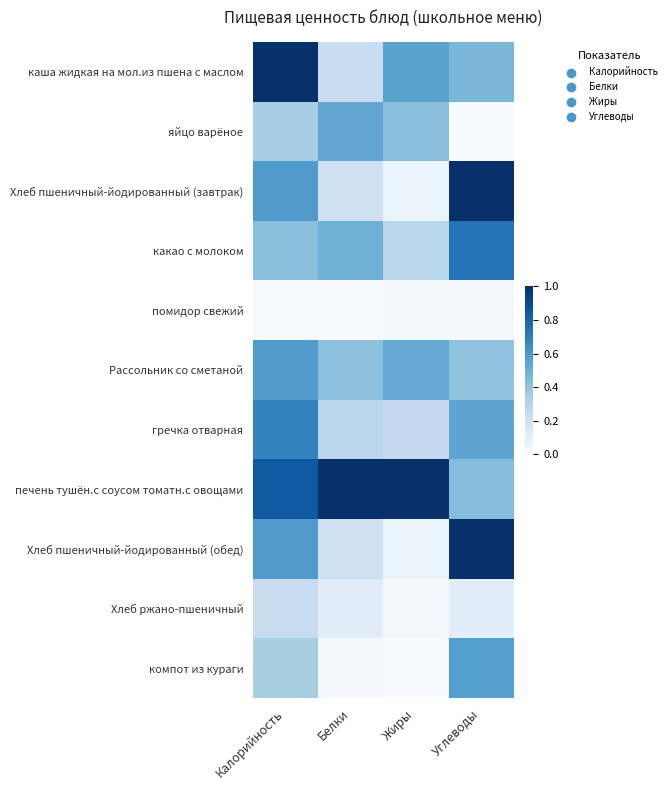

Reading right to left, extract all data points from this chart.

каша жидкая на мол.из пшена с маслом: Углеводы=0.5	Жиры=0.5	Белки=0.2	Калорийность=1.0
яйцо варёное: Углеводы=0.0	Жиры=0.4	Белки=0.5	Калорийность=0.3
Хлеб пшеничный-йодированный (завтрак): Углеводы=1.0	Жиры=0.1	Белки=0.2	Калорийность=0.6
какао с молоком: Углеводы=0.7	Жиры=0.3	Белки=0.5	Калорийность=0.4
помидор свежий: Углеводы=0.0	Жиры=0.0	Белки=0.0	Калорийность=0.0
Рассольник со сметаной: Углеводы=0.4	Жиры=0.5	Белки=0.4	Калорийность=0.6
гречка отварная: Углеводы=0.5	Жиры=0.3	Белки=0.3	Калорийность=0.7
печень тушён.с соусом томатн.с овощами: Углеводы=0.4	Жиры=1.0	Белки=1.0	Калорийность=0.8
Хлеб пшеничный-йодированный (обед): Углеводы=1.0	Жиры=0.1	Белки=0.2	Калорийность=0.6
Хлеб ржано-пшеничный: Углеводы=0.1	Жиры=0.0	Белки=0.1	Калорийность=0.2
компот из кураги: Углеводы=0.6	Жиры=0.0	Белки=0.0	Калорийность=0.3